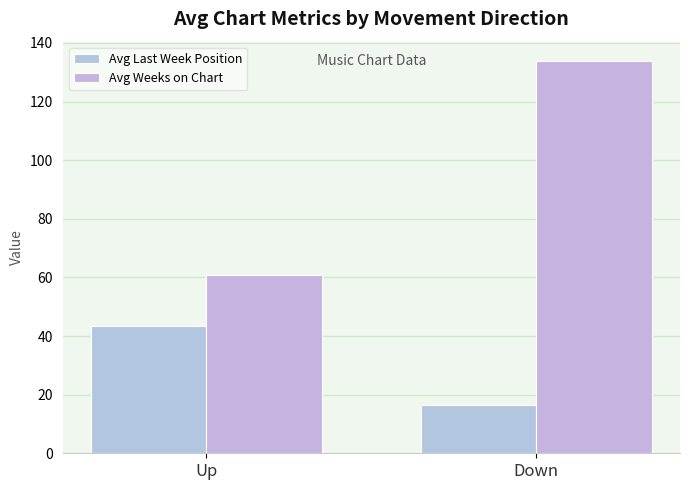

What is the total value across all series at Up?

104.3